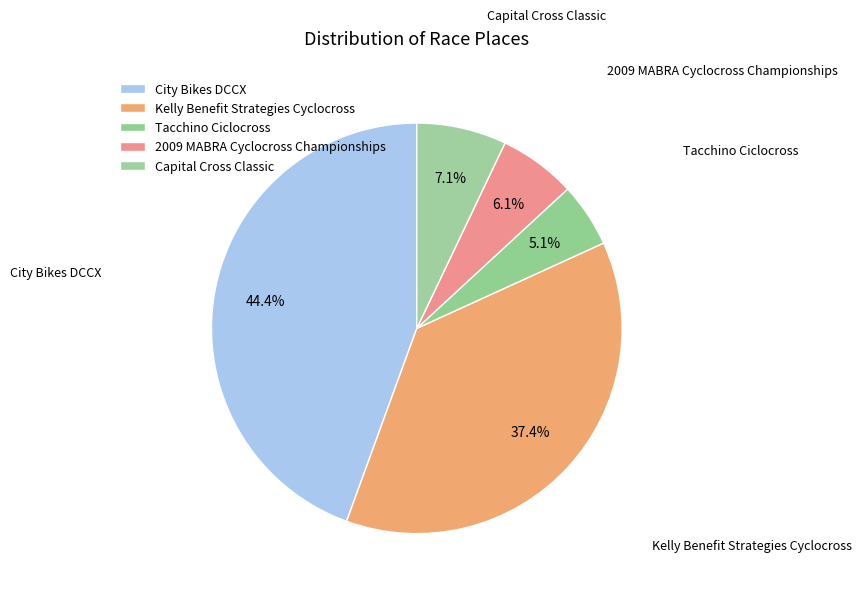

True or false: Capital Cross Classic accounts for 1% of the total.

False